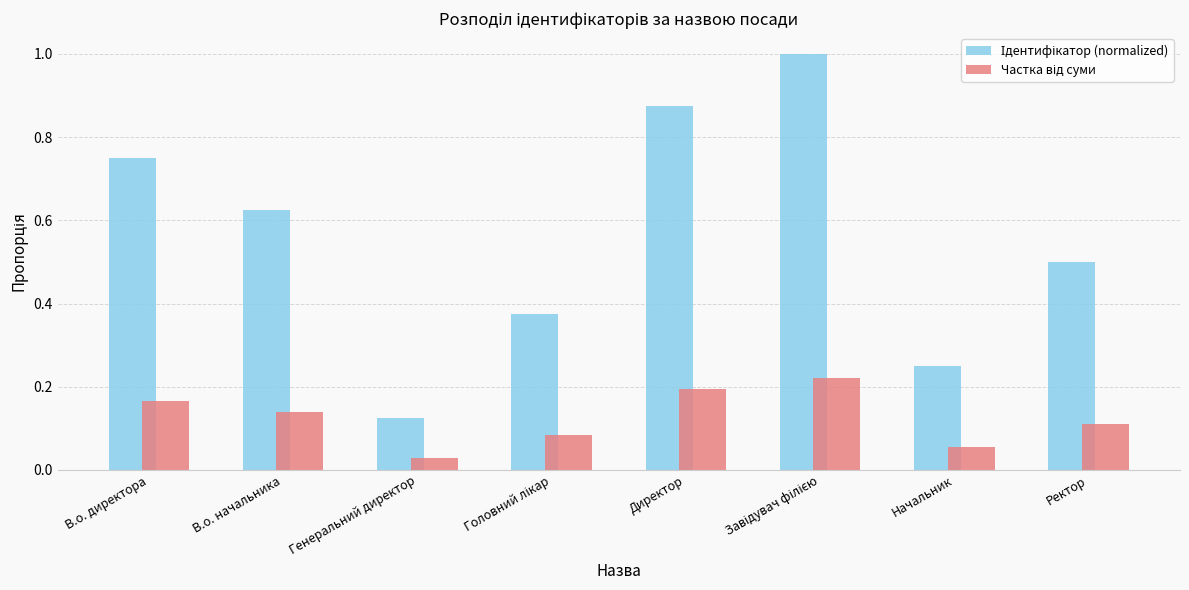

What is the spread (max minus min) of values at В.о. начальника?

0.5